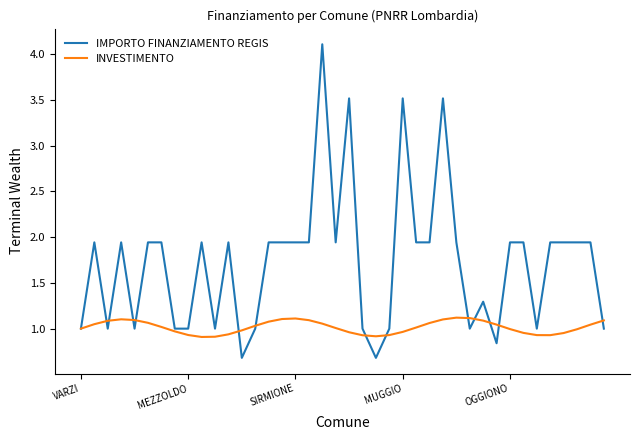

Which series has the largest range (max minus min)?

IMPORTO FINANZIAMENTO REGIS